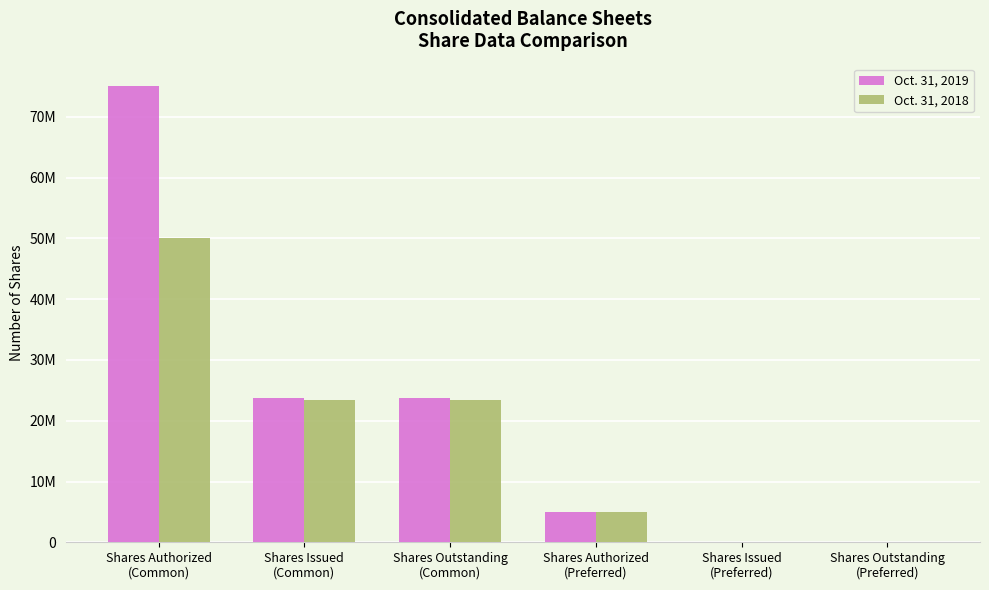

What is the label of the 5th bar from the right?

Shares Issued
(Common)